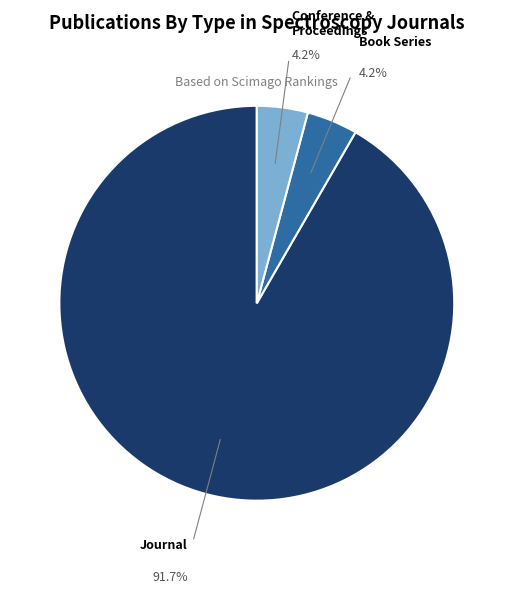

Which slice is the largest?

Journal